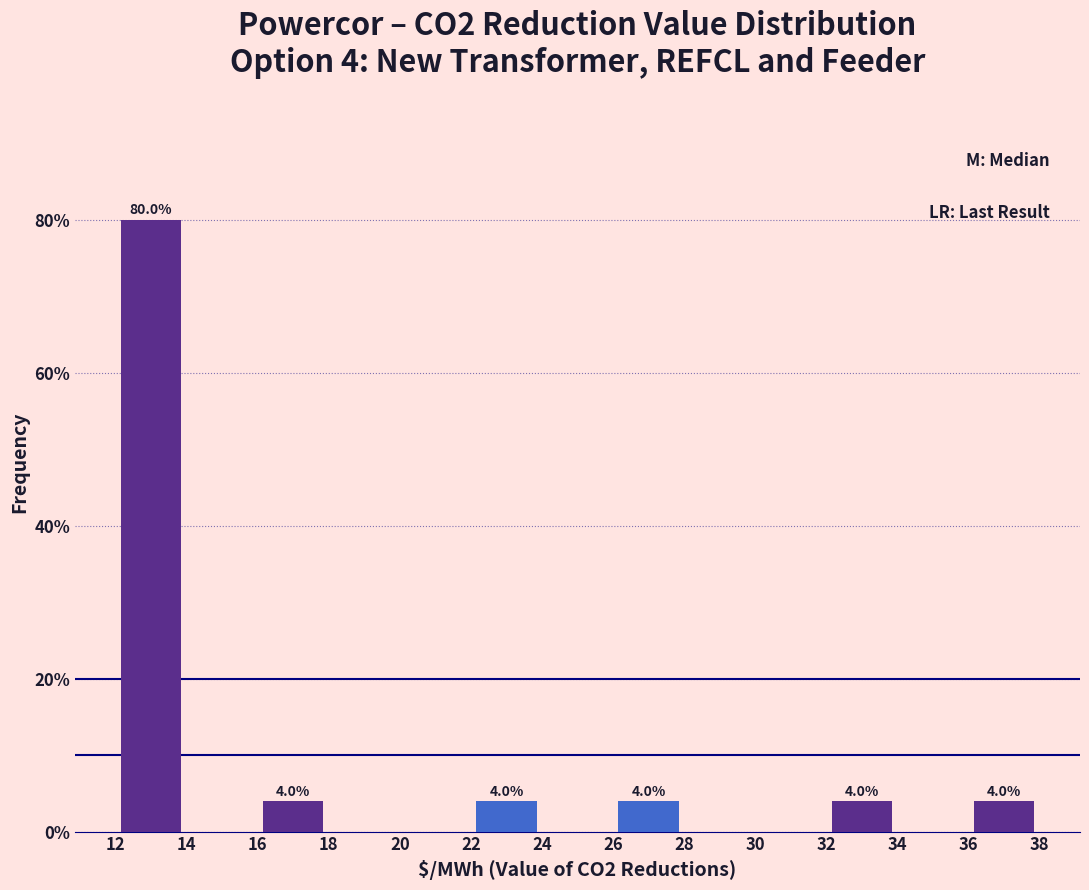

Which range on the x-axis has the tallest bar?

12 to 14